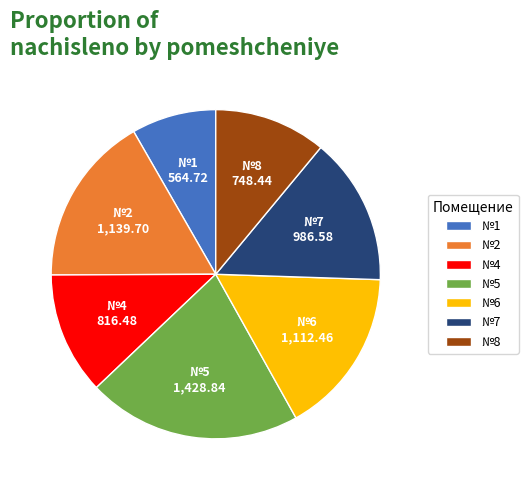

Is there any slice that represents more than half of the pie?

No